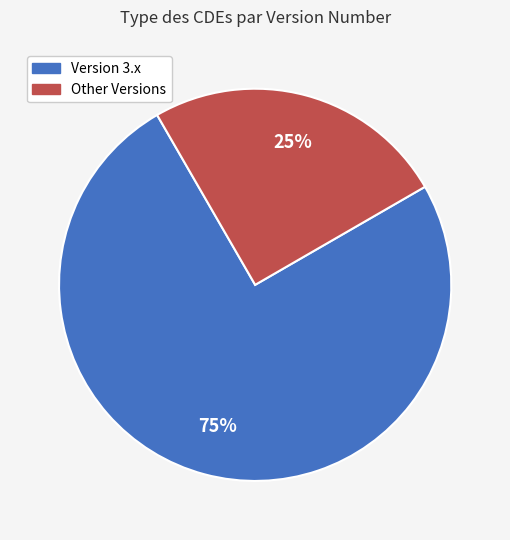

Does any single category account for the majority?

Yes